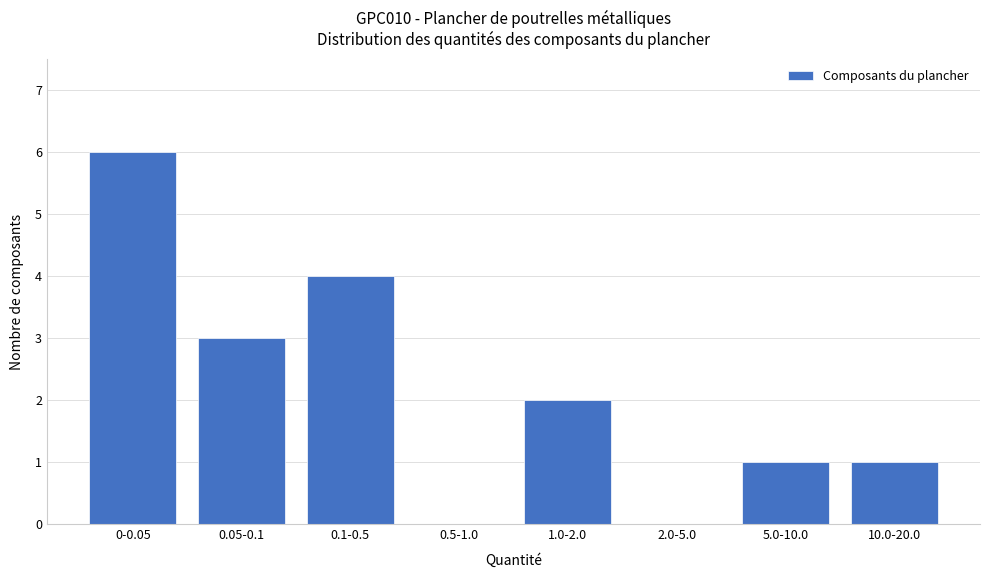

Reading right to left, list all the values displayed in this chart.

10.0-20.0=1	5.0-10.0=1	2.0-5.0=0	1.0-2.0=2	0.5-1.0=0	0.1-0.5=4	0.05-0.1=3	0-0.05=6